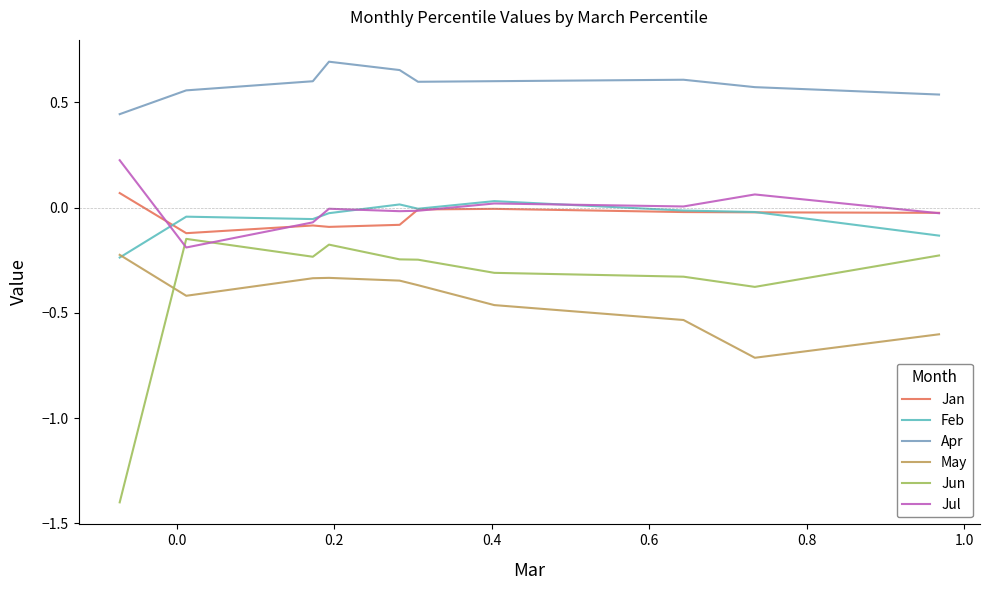

Which series has the largest range (max minus min)?

Jun